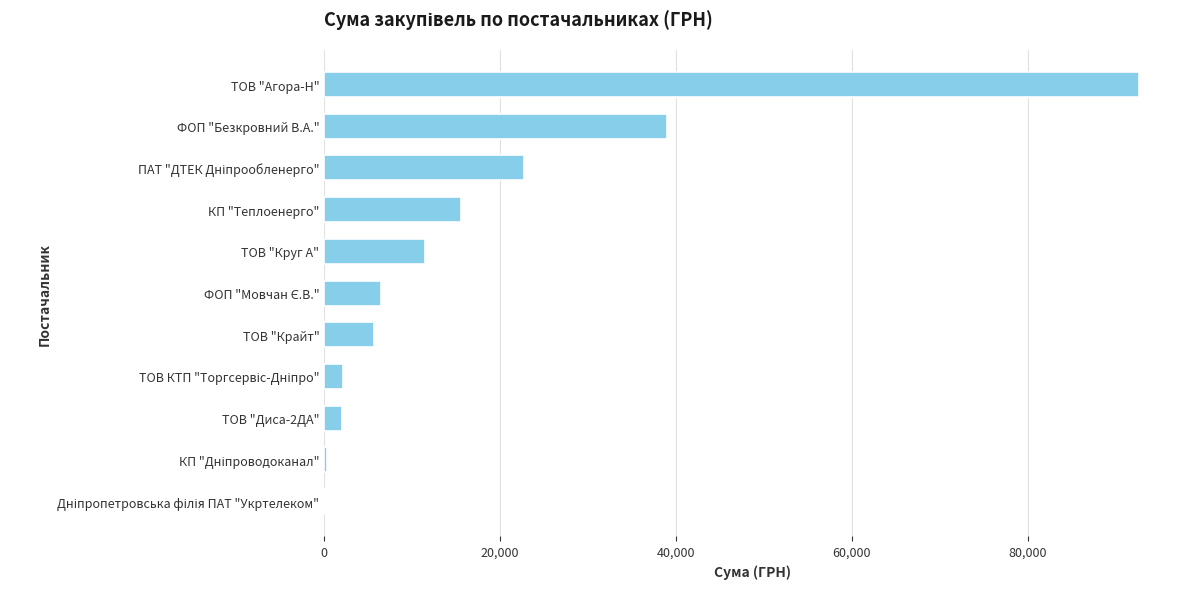

Where is the data nearest to the value 46404?

ФОП "Безкровний В.А."